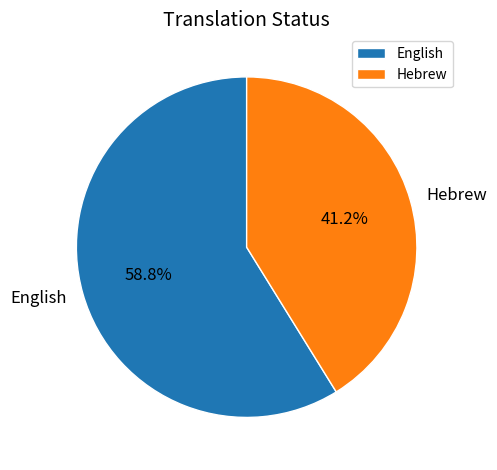

Which slice is the smallest?

Hebrew